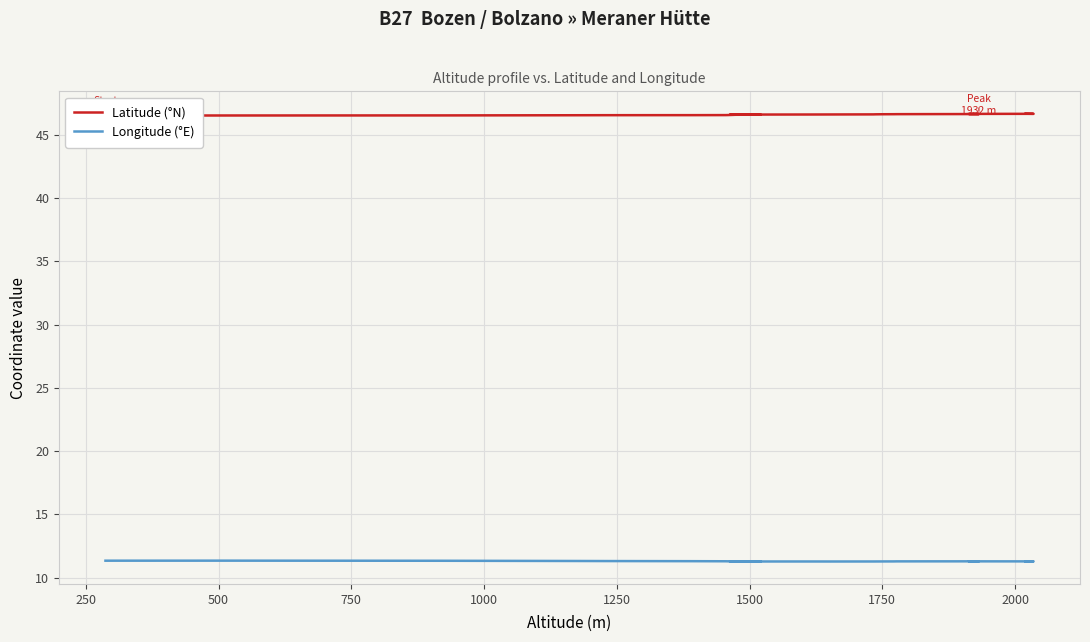

What is the greatest value displayed?

46.7